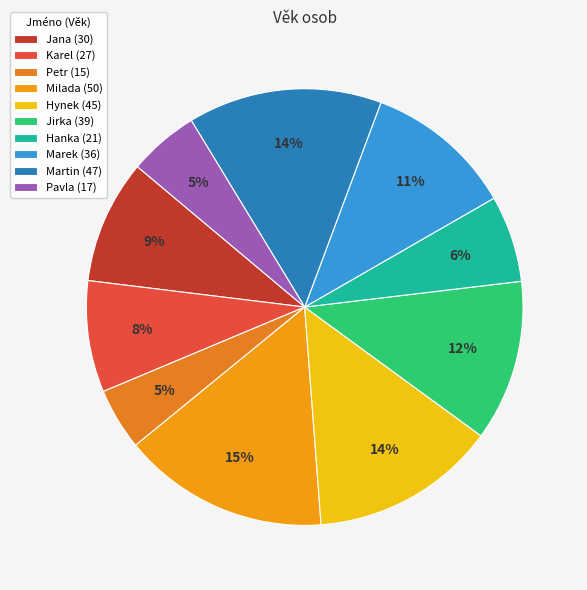

To the nearest percent, what percentage of the pie is Martin?

14%